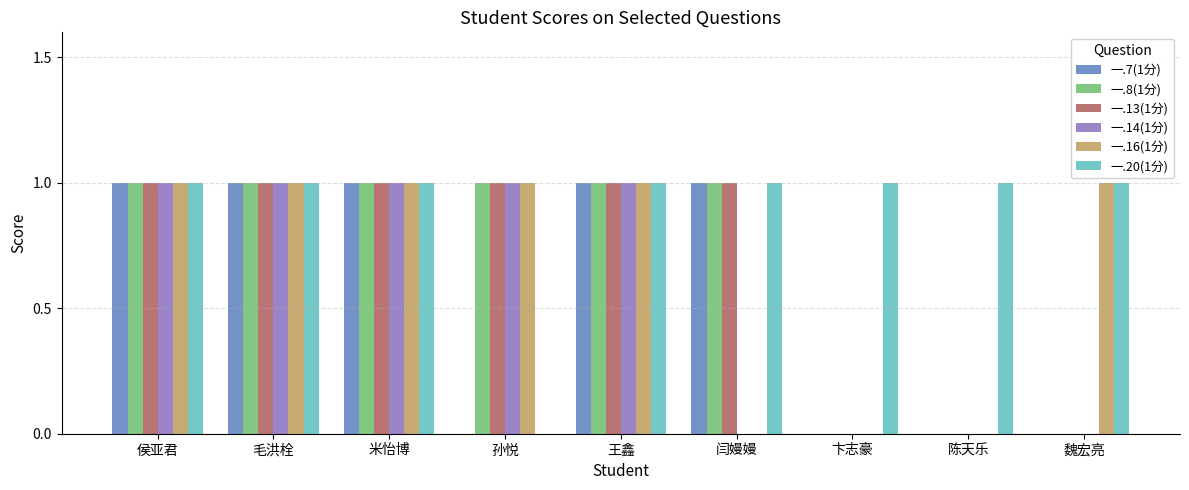

The value of 一.14(1分) at 闫嫚嫚 is 1. True or false?

False